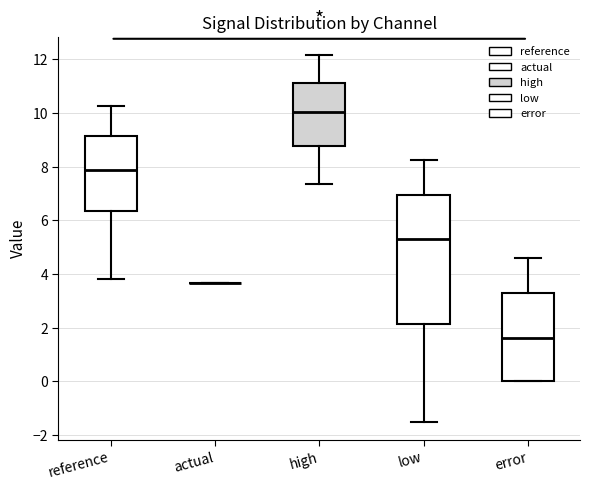

Comparing the boxes themselves (not the whiskers), which one is the tallest?

low